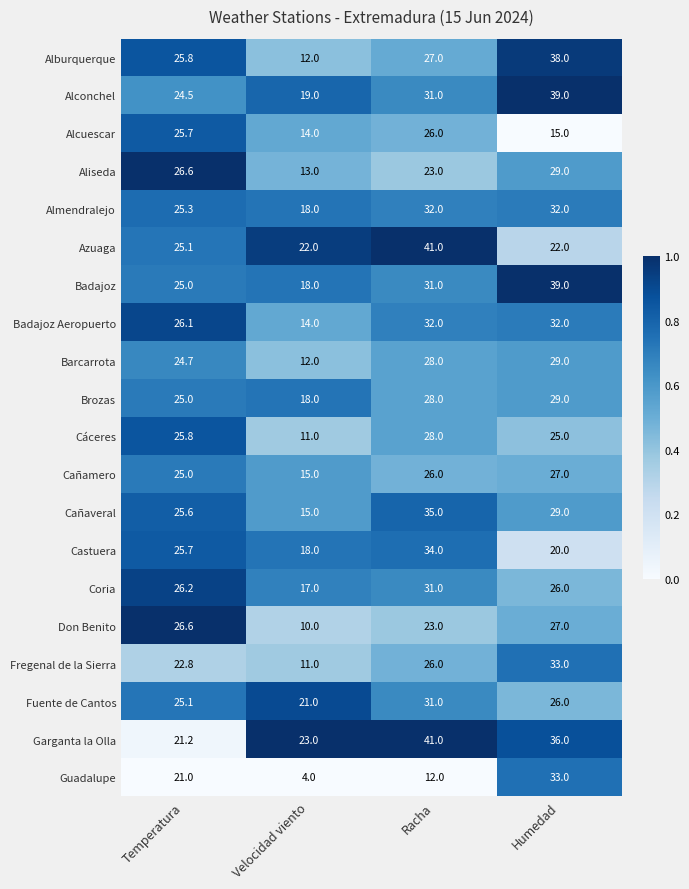

At which category does the chart reach its peak across all series?

Racha